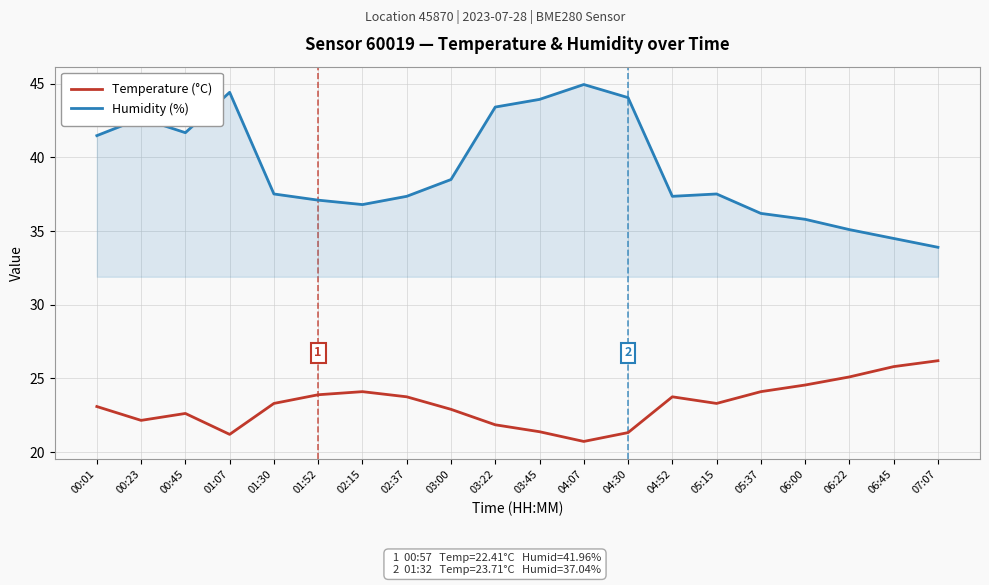

Which series has the widest spread of values?

Humidity (%)